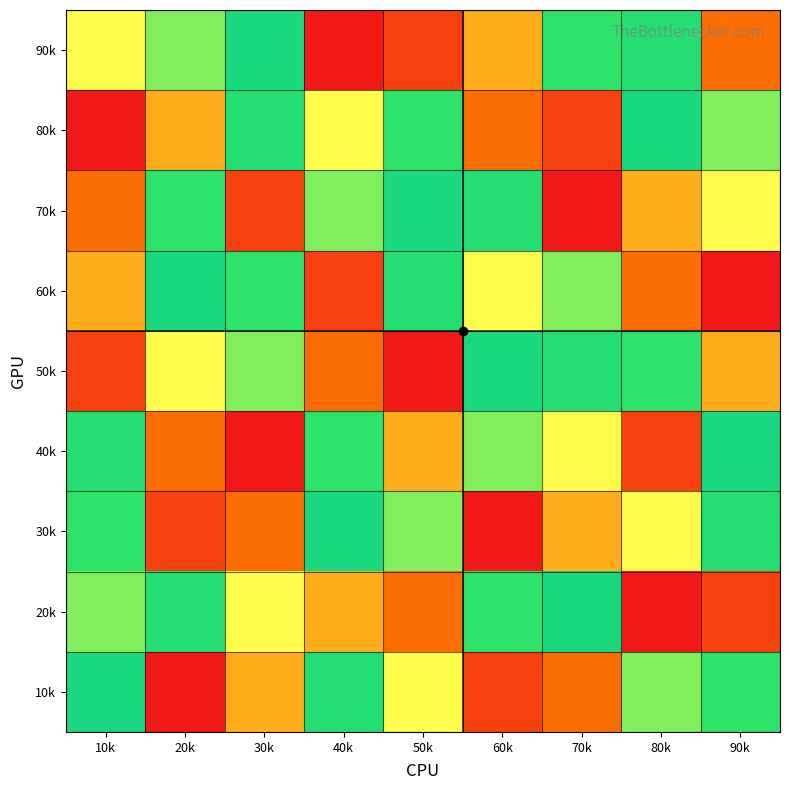

At how many categories does at least one series exceed 6?

9